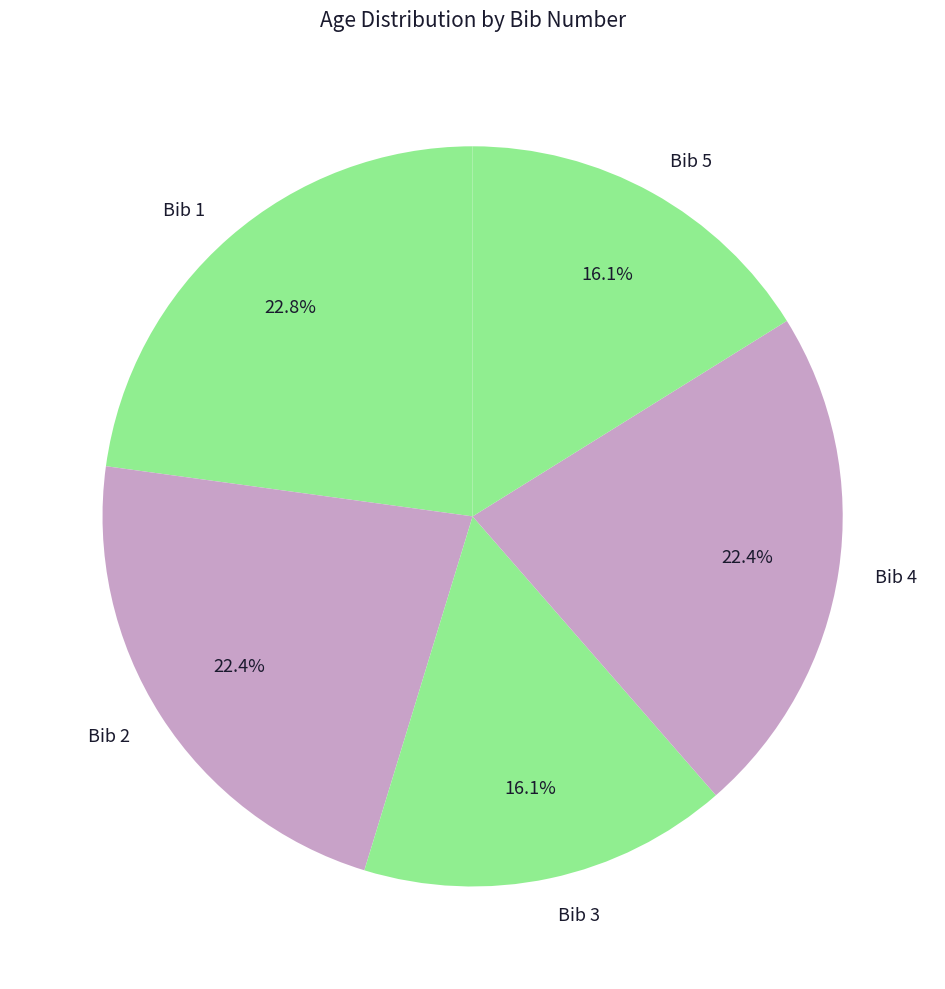

What is the total percentage of Bib 5 and Bib 2?

38.6%